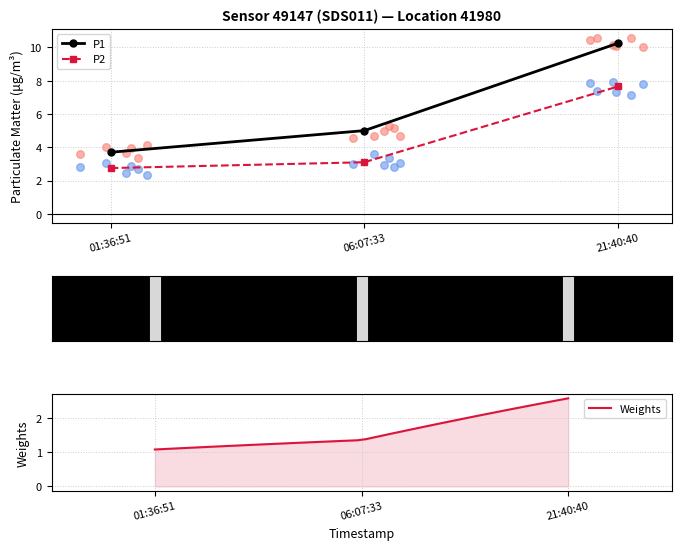

What are all the series names shown in the legend?

P1, P2